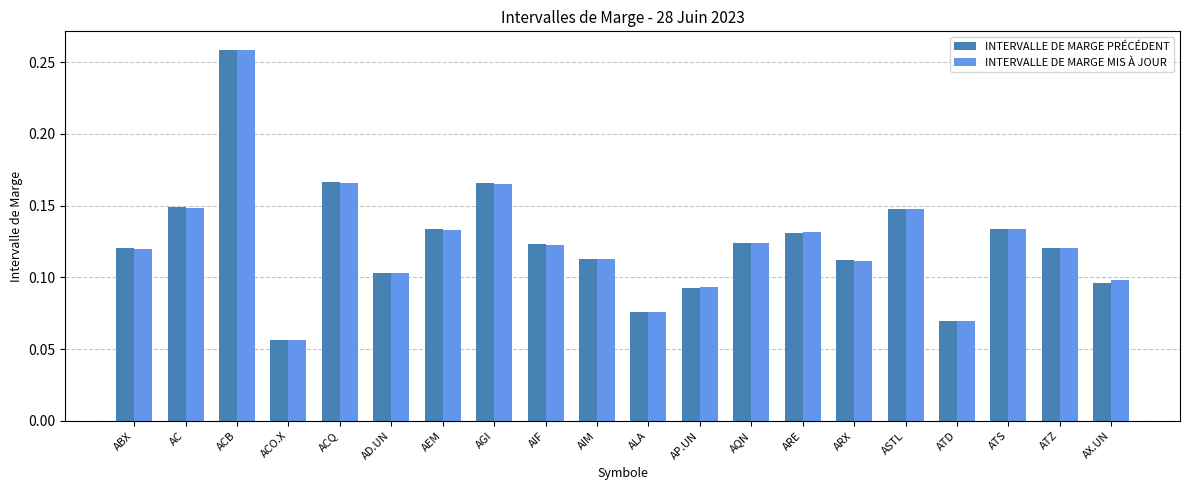

How many INTERVALLE DE MARGE PRÉCÉDENT values are between 0 and 1?

20